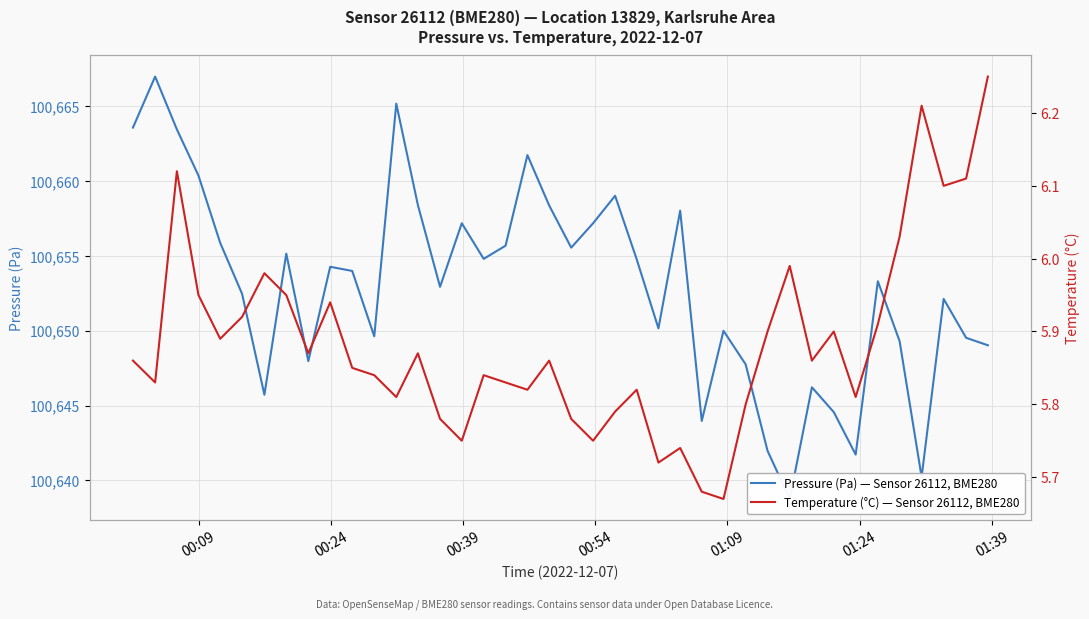

True or false: Pressure (Pa) — Sensor 26112, BME280 has a value of 24127.4 at 8.

False